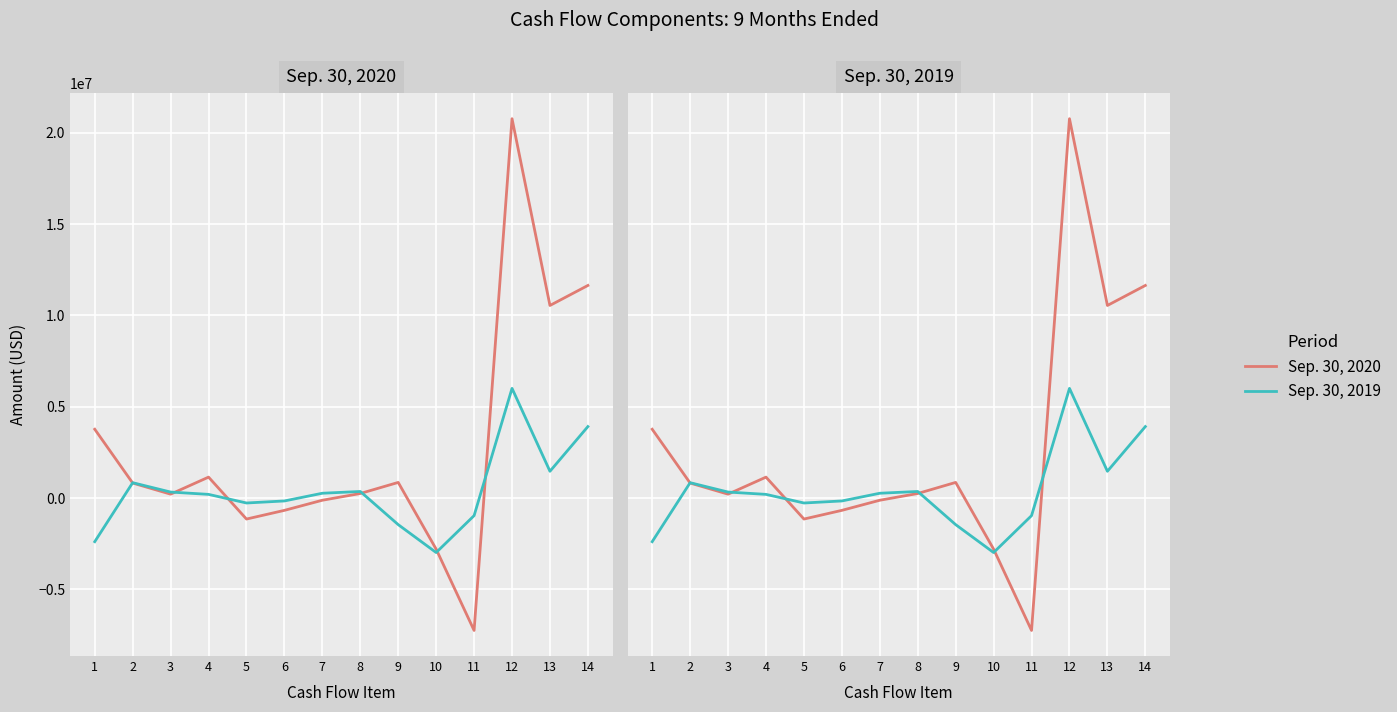

Reading right to left, list all the values displayed in this chart.

Sep. 30, 2020: 11645000	10549000	20777000	-7247000	-2795000	859000	252000	-117000	-671000	-1147000	1149000	216000	824000	3771000
Sep. 30, 2019: 3917000	1469000	6010000	-960000	-2981000	-1453000	363000	266000	-156000	-268000	204000	331000	844000	-2386000